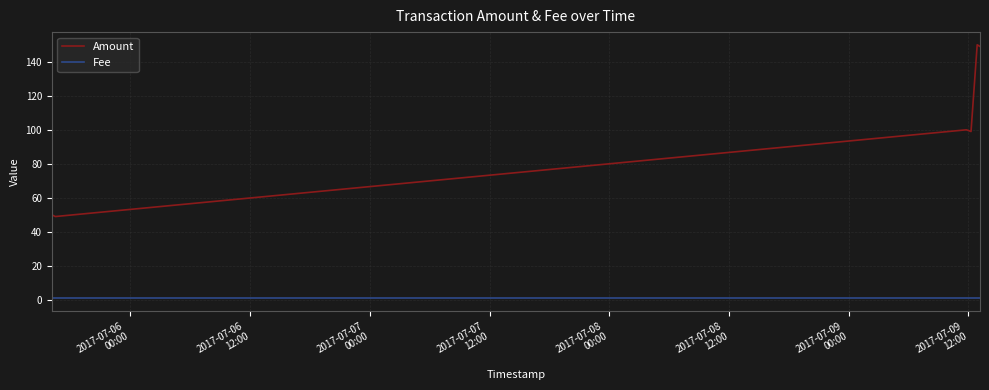

True or false: Fee and Amount cross at least once.

False